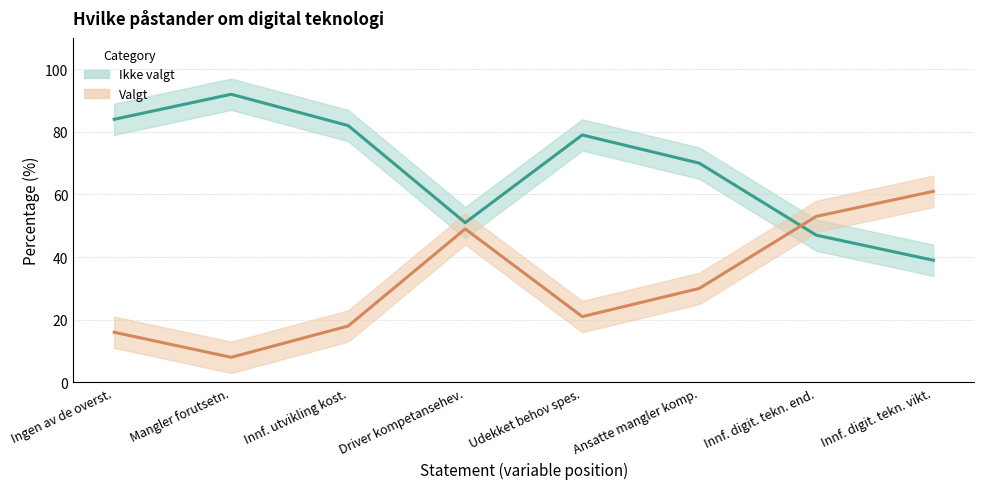

At how many categories does at least one series exceed 31?

8